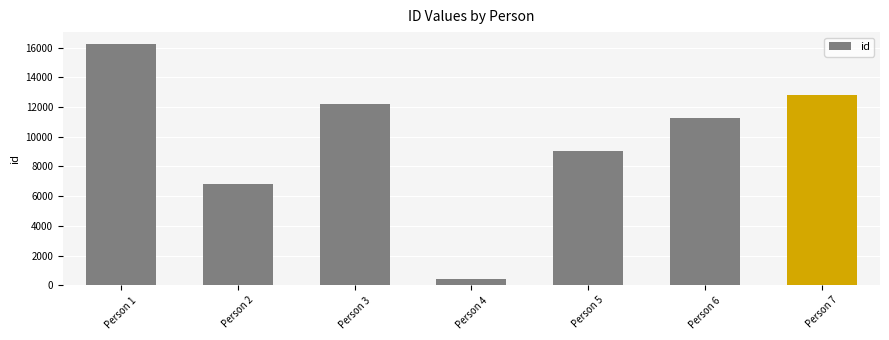

What is the smallest value displayed?

438